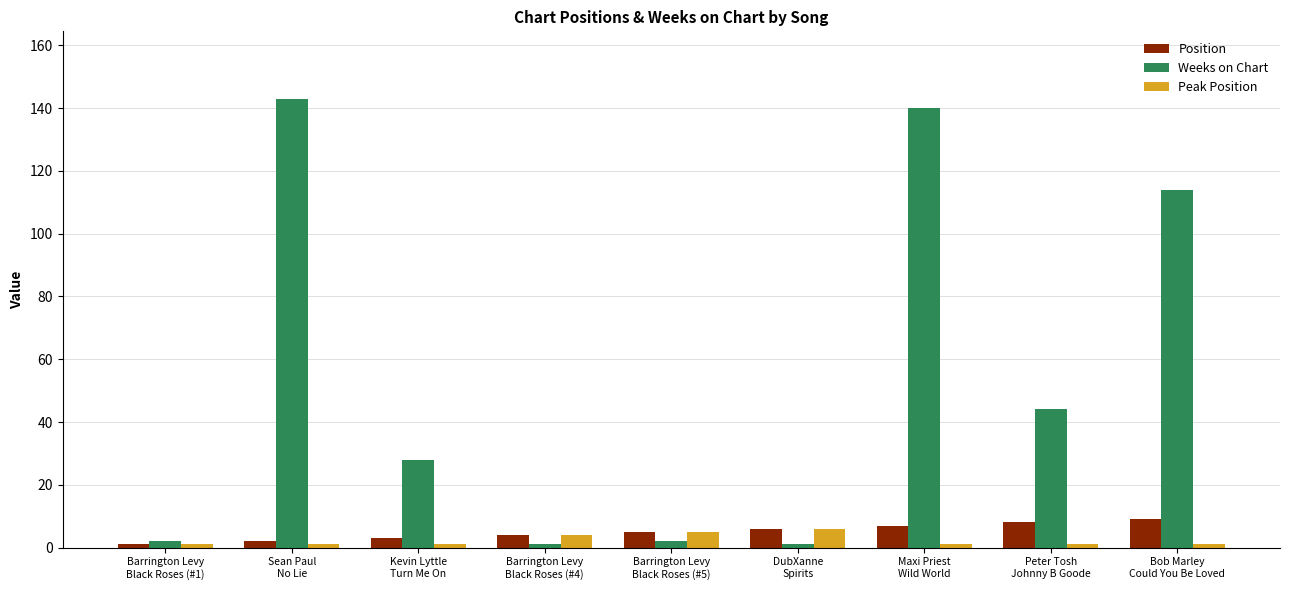

Which series has the largest range (max minus min)?

Weeks on Chart